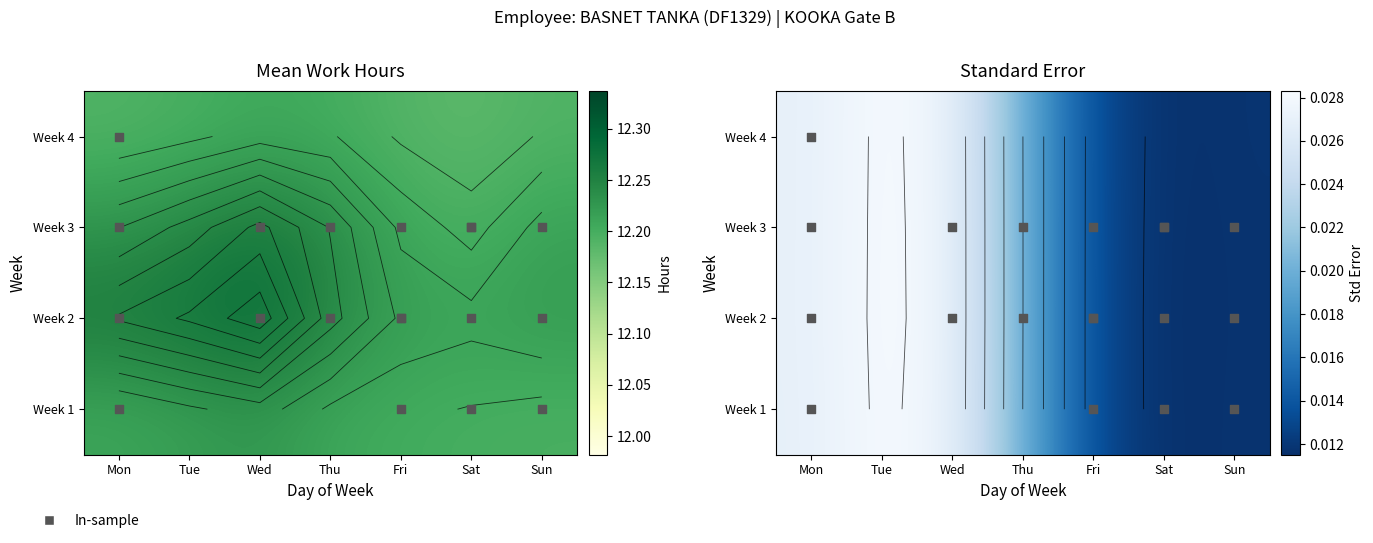

Between Sun and Tue, which is larger?

Tue